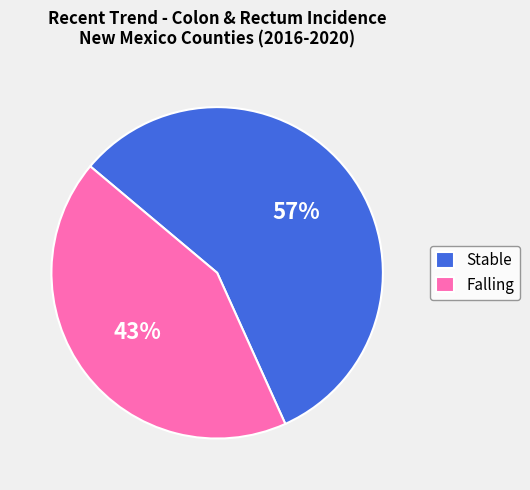

How many segments does this pie chart have?

2